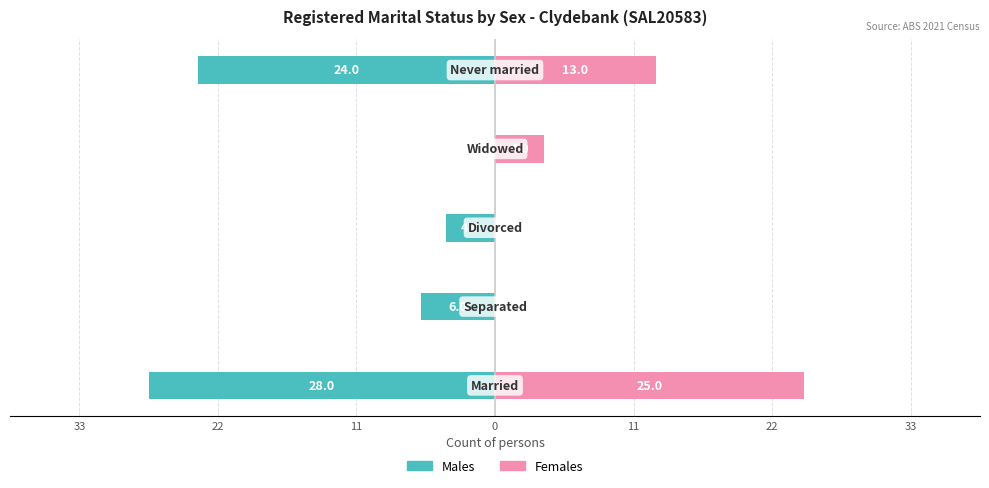

Rank the series at 11 from lowest to highest value.

Males, Females